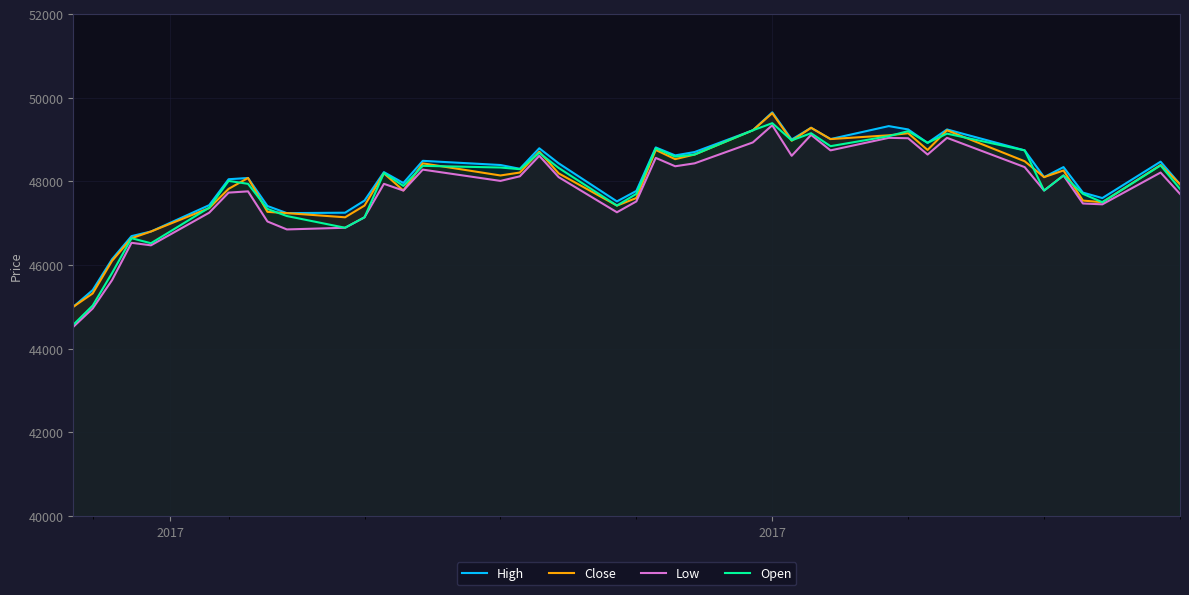

What is the maximum value shown in the chart?

49650